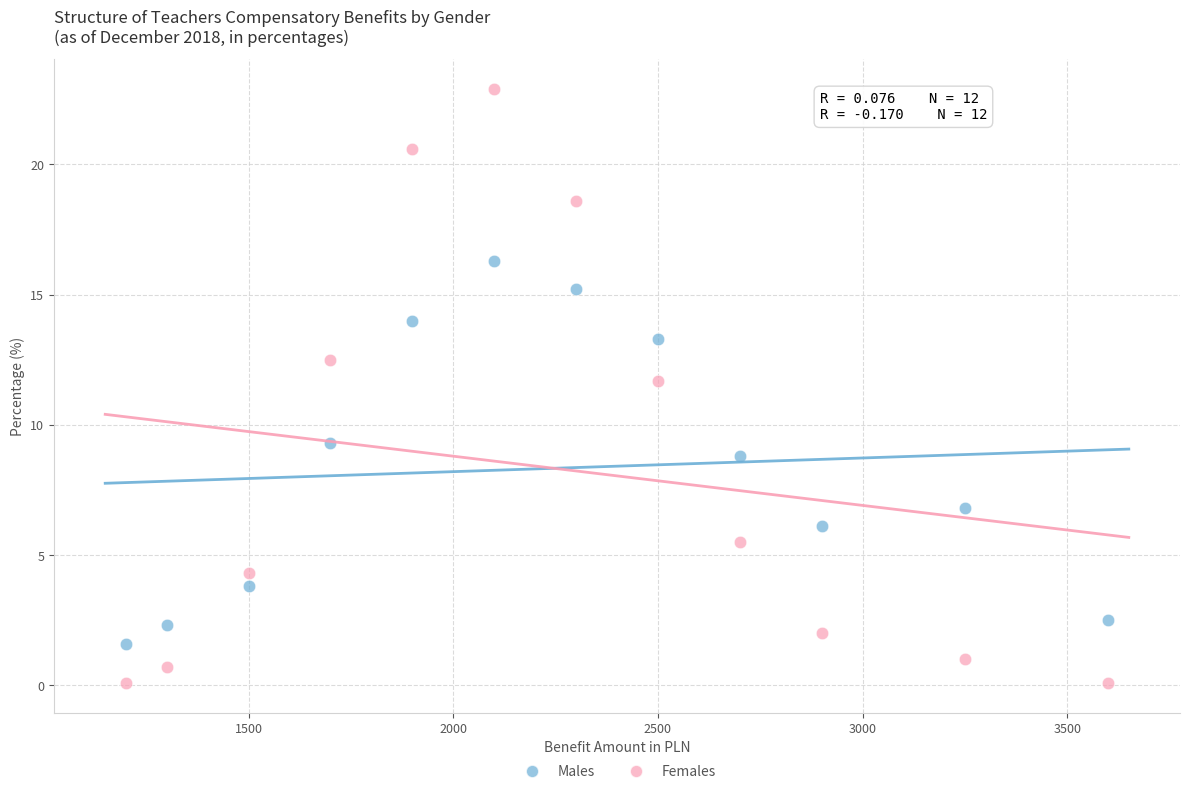

Across all data points, what is the range of Y values (max minus min)?

22.8